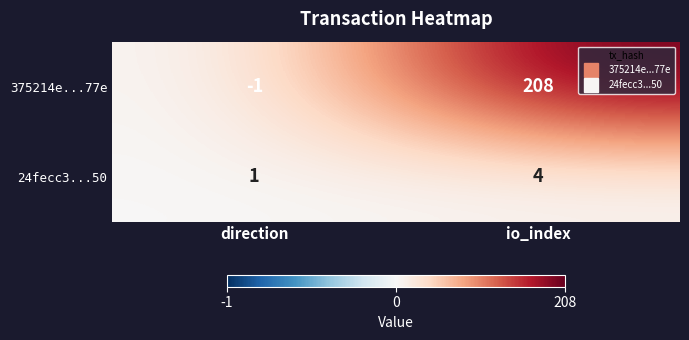

Reading left to right, list all the values displayed in this chart.

375214e...77e: direction=-1	io_index=208
24fecc3...50: direction=1	io_index=4